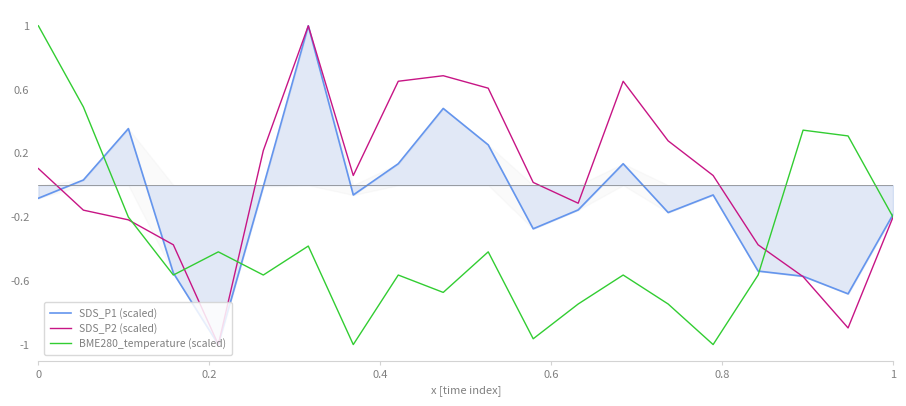

What is the difference between the maximum and minimum values in the SDS_P1 (scaled) series?

2.0